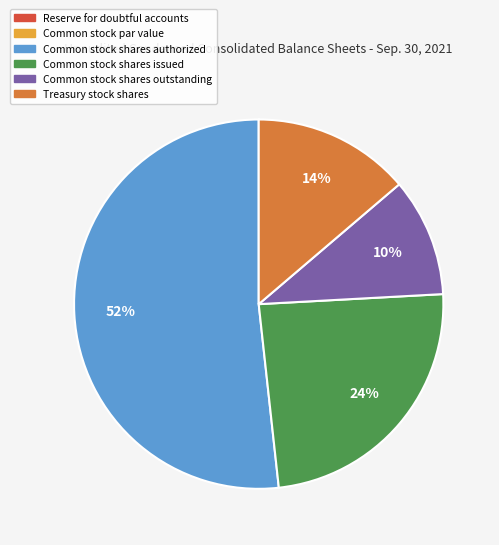

What is the majority slice?

Common stock shares authorized